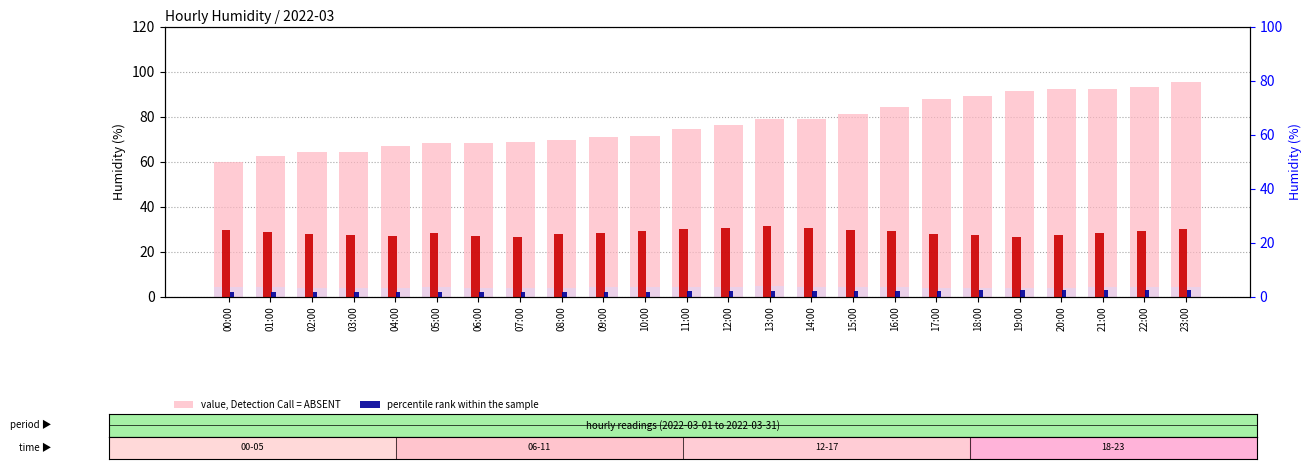

What is the difference between the maximum and minimum values in the percentile rank within the sample series?

1.1